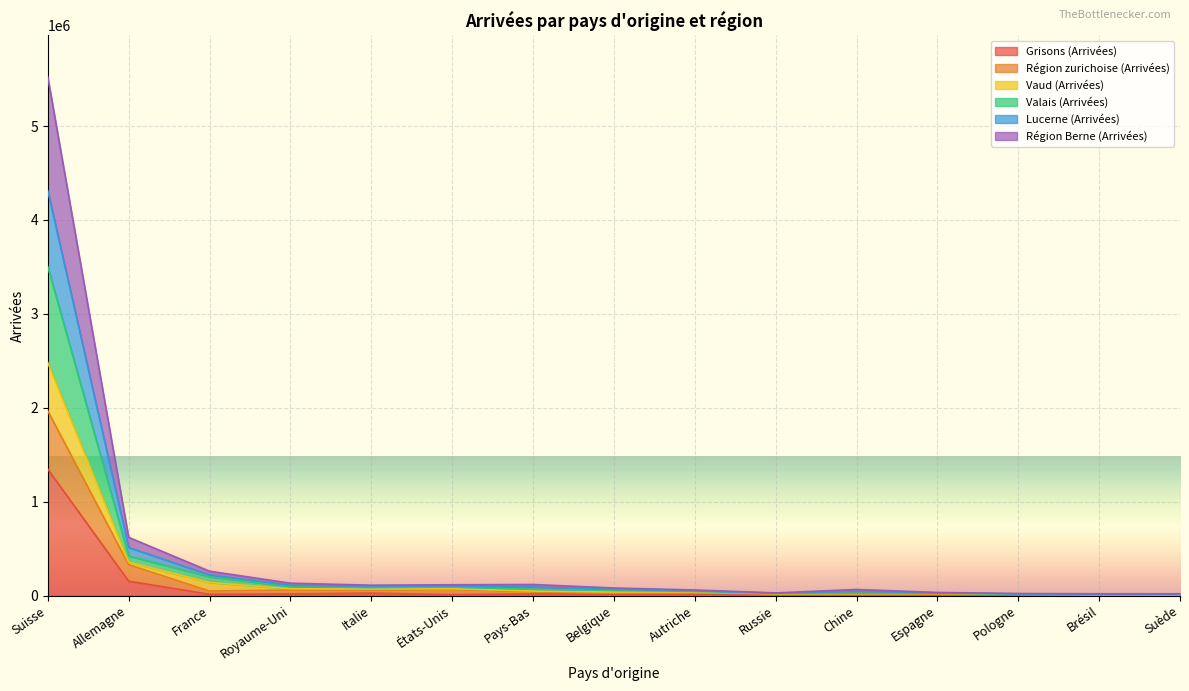

How many distinct data groups are displayed?

6